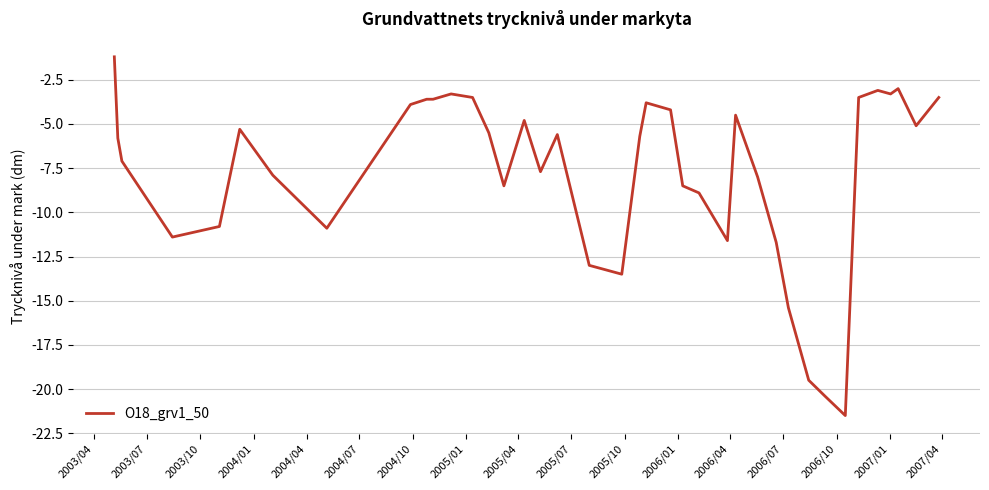

What is the difference between the maximum and minimum values?

20.3